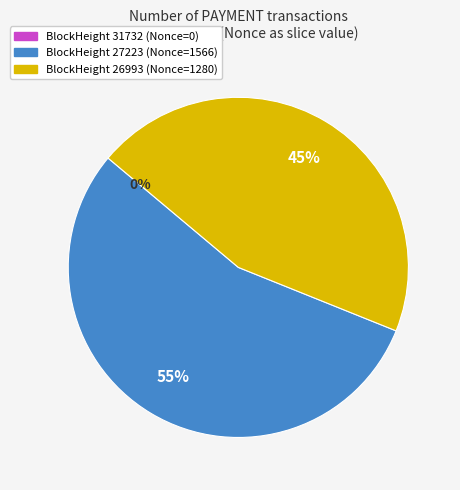

What portion of the pie excludes 31732?

100.0%